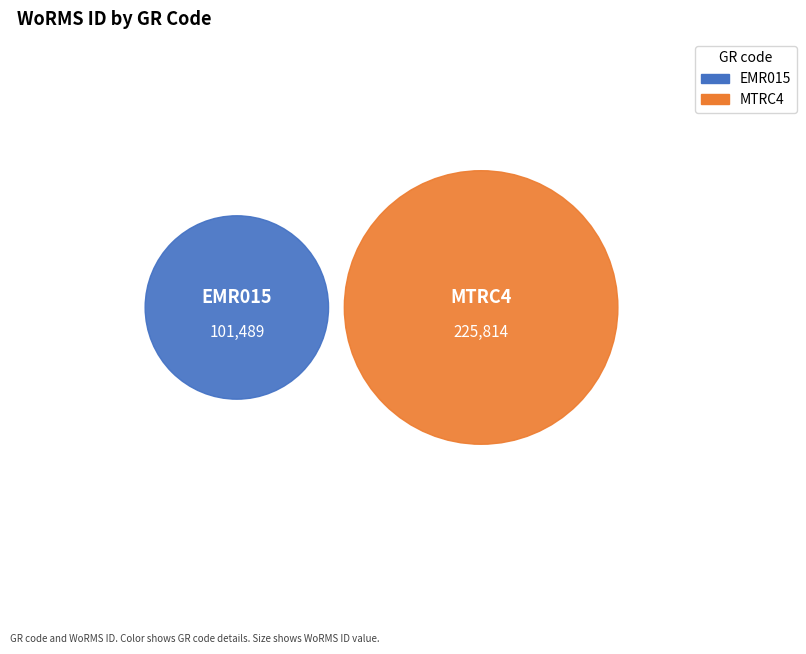

To the nearest percent, what portion does MTRC4 represent?

69%